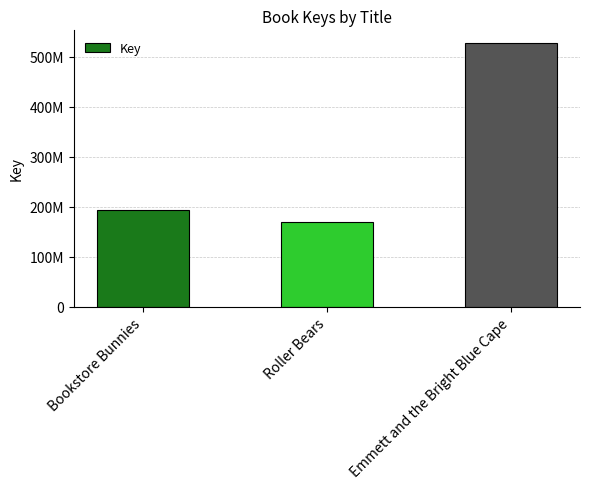

At which category does the chart reach its minimum across all series?

Roller Bears